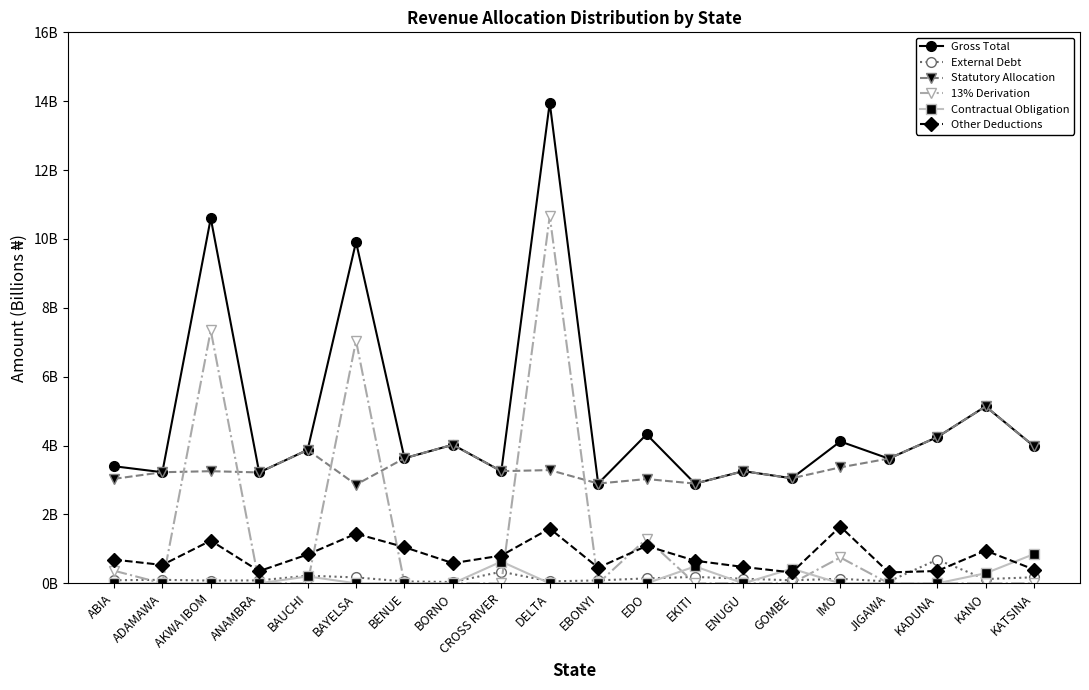

True or false: External Debt and Statutory Allocation cross at least once.

False